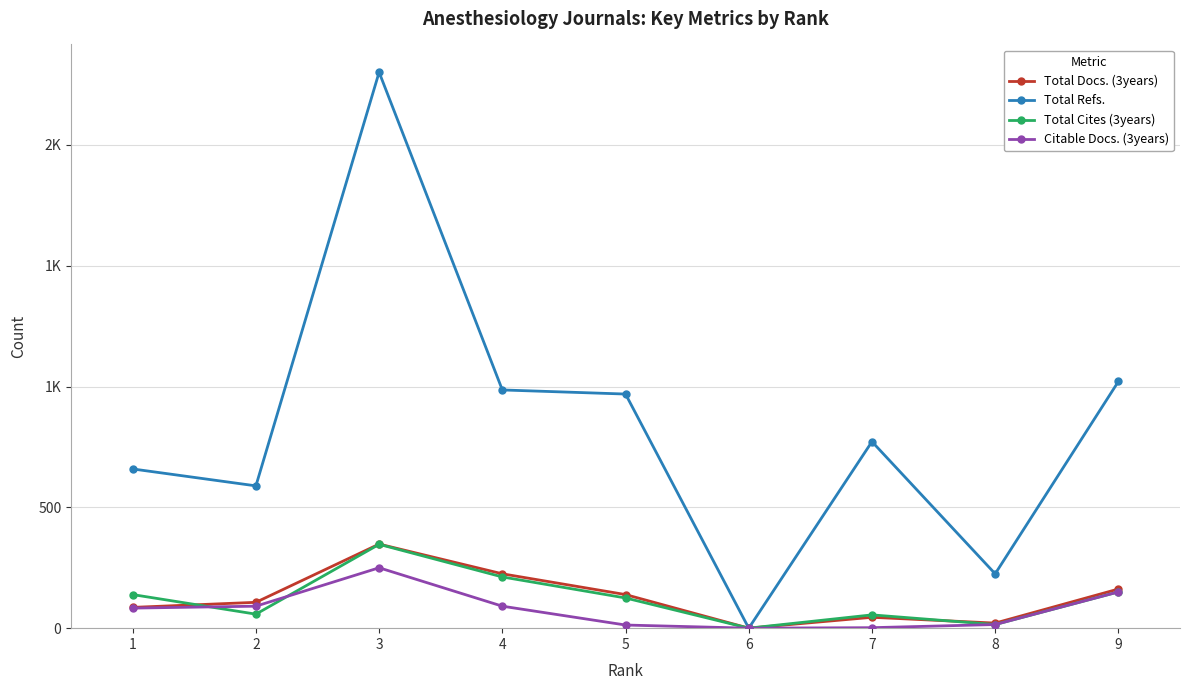

At 7, list the series in order from largest to smallest.

Total Refs., Total Cites (3years), Total Docs. (3years), Citable Docs. (3years)